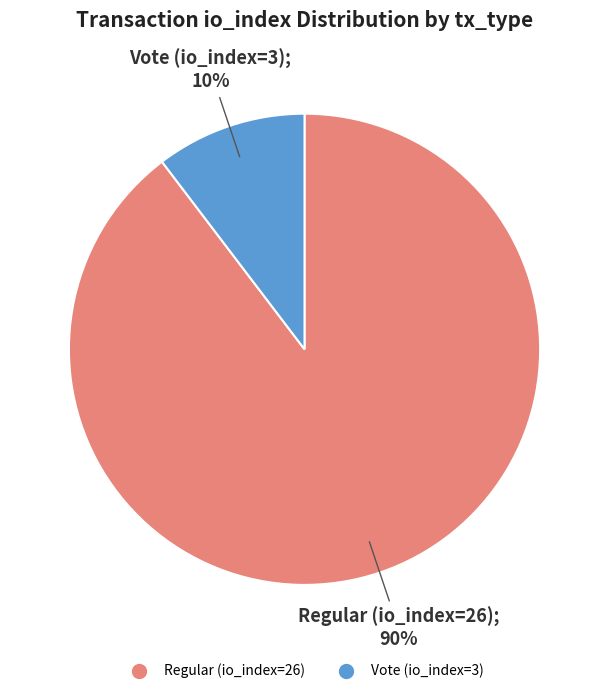

Rank the categories by value from highest to lowest.

Regular (io_index=26), Vote (io_index=3)